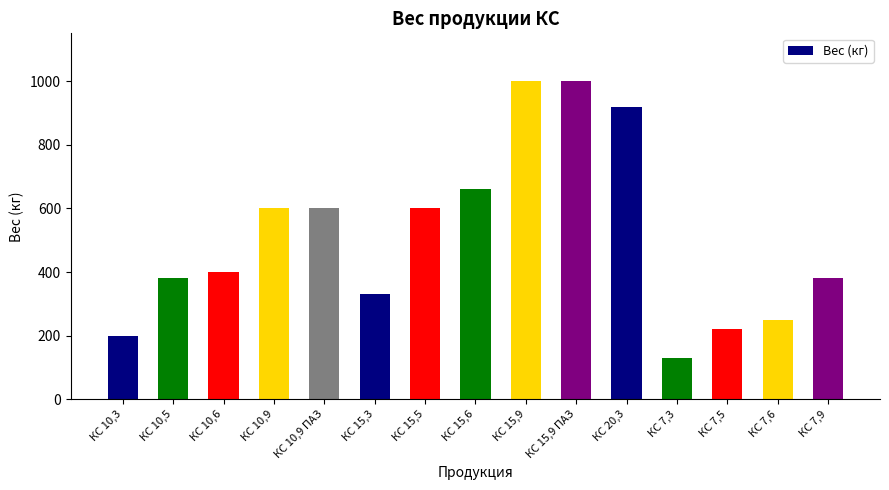

Which has a higher value, КС 15,3 or КС 10,6?

КС 10,6